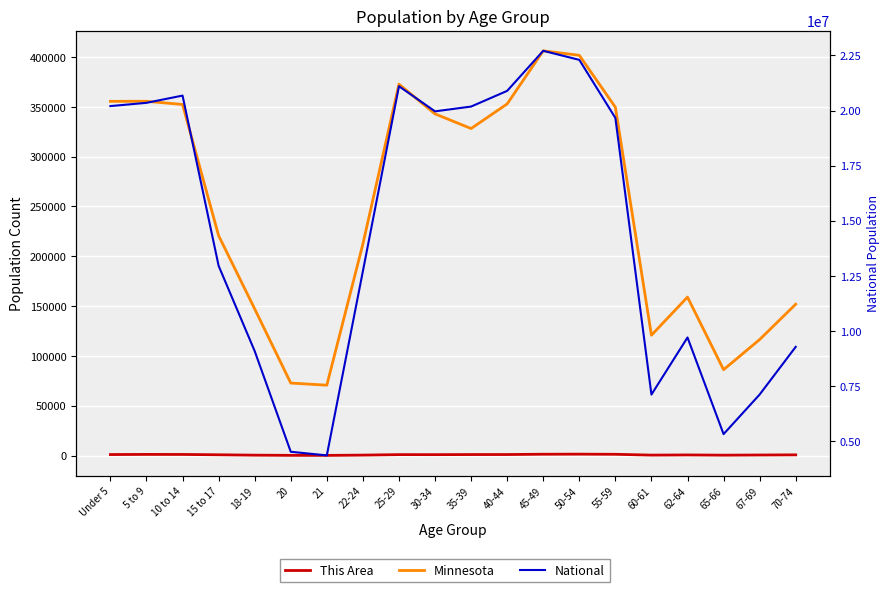

What is the average value of the This Area series?

756